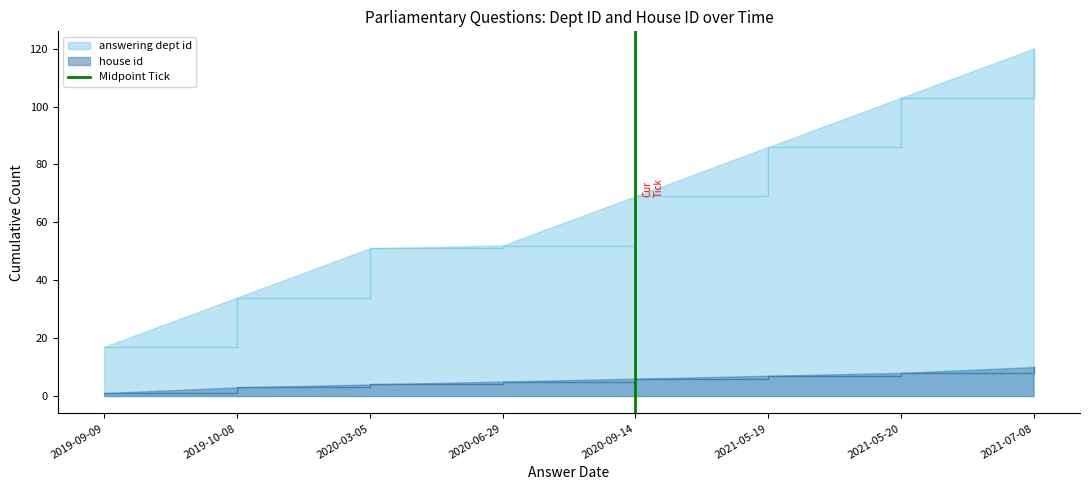

Which category has the lowest value in the answering dept id series?

2019-09-09